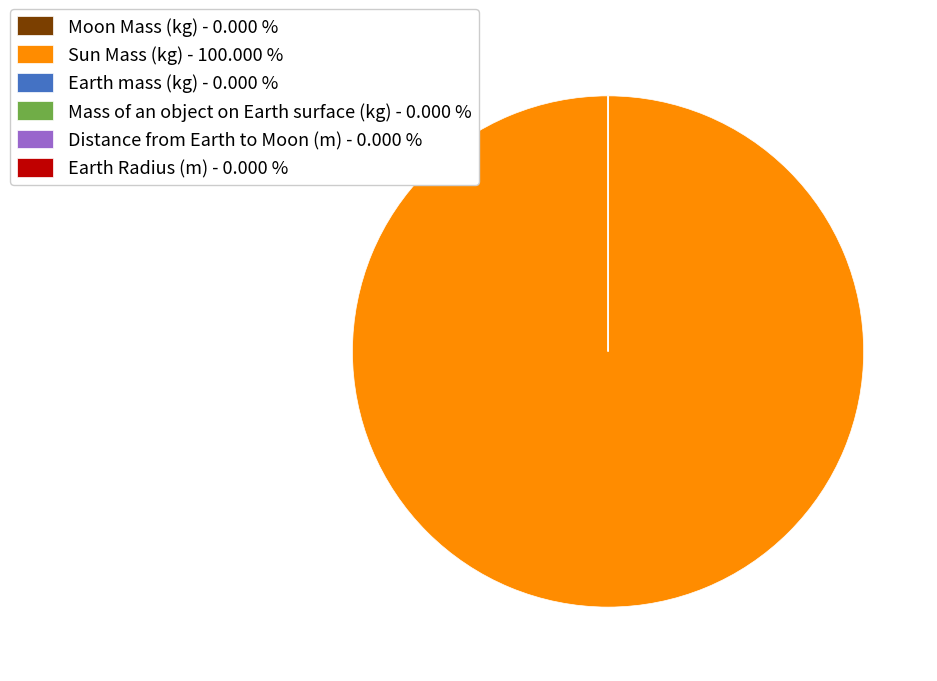

Is Sun Mass (kg) - 100.000 % the majority of the pie?

Yes